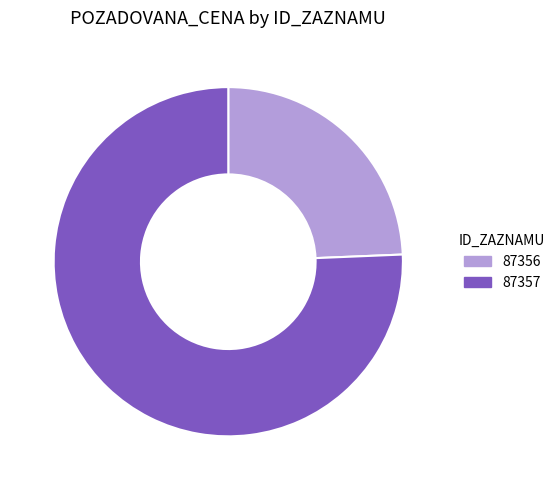

The 87356 slice represents 24% of the pie. True or false?

True